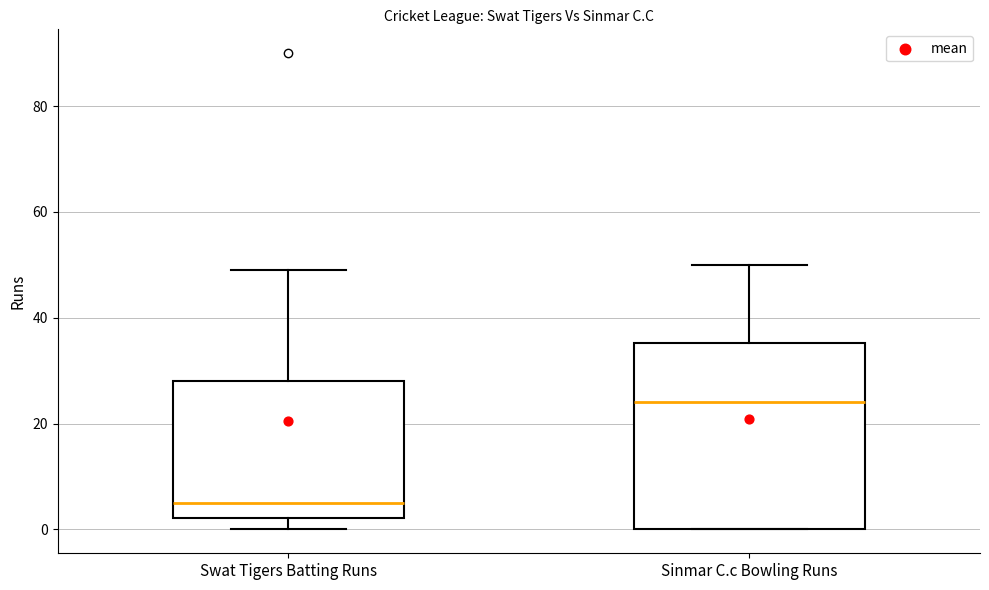

Which box is the tallest, from its lower edge to its upper edge?

Sinmar C.c Bowling Runs